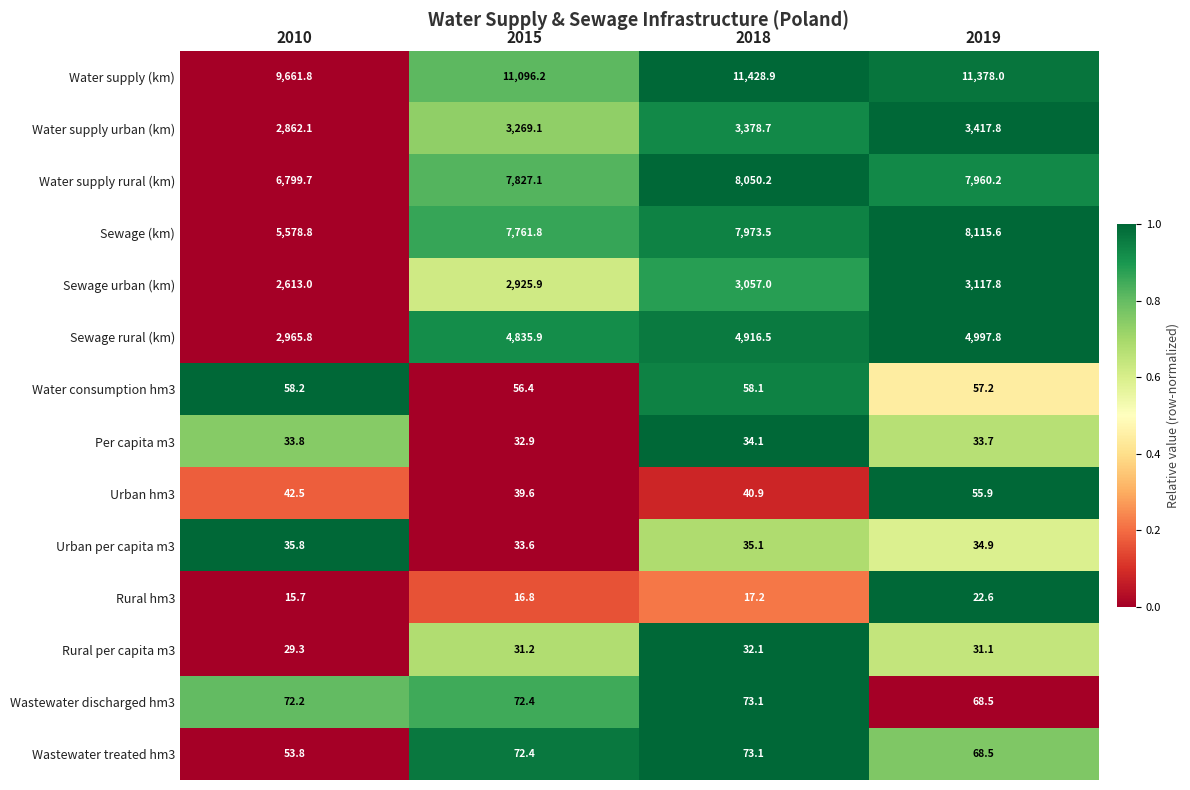

Which series has the largest range (max minus min)?

Sewage (km)